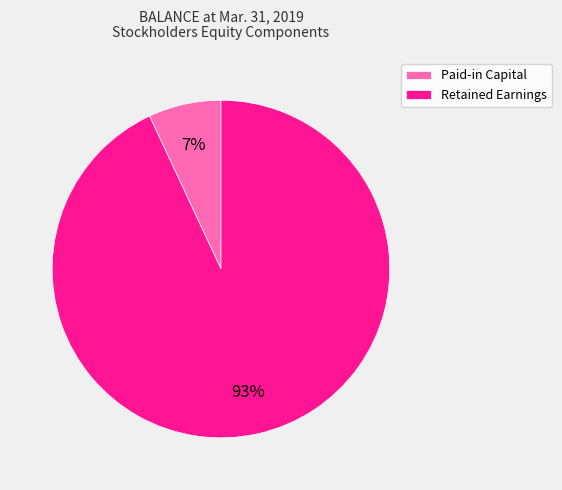

What percentage is the Retained Earnings slice, to the nearest percent?

93%